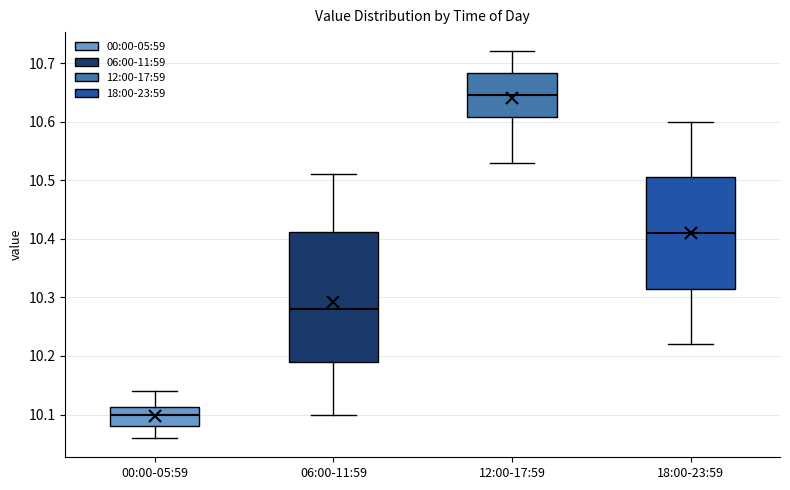

Where does the upper whisker of the box for 06:00-11:59 end on the y-axis? The values are not printed on the chart, so give them approximately, as read against the axis.

10.51